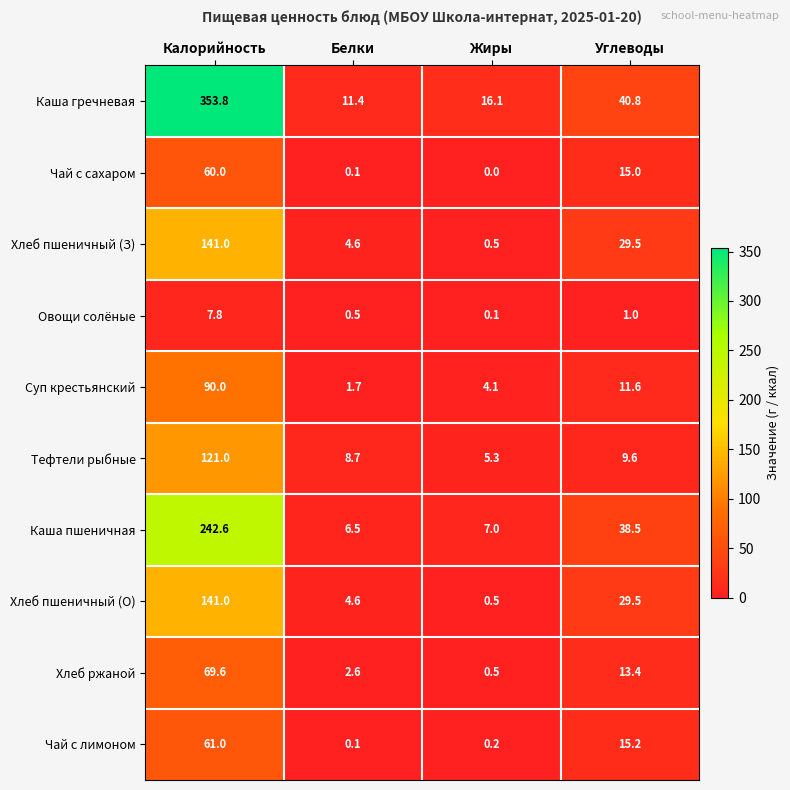

What is the total value across all series at Углеводы?

204.1